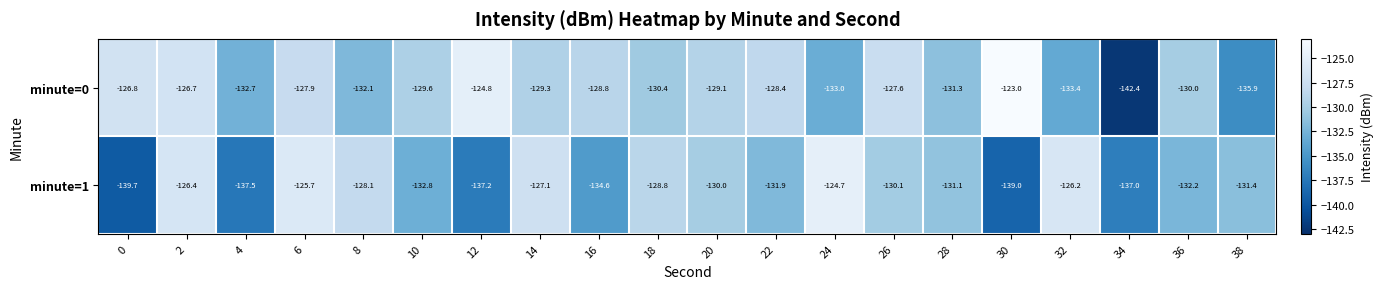

Is the value of minute=0 at 36 greater than the value of minute=1 at 22?

Yes